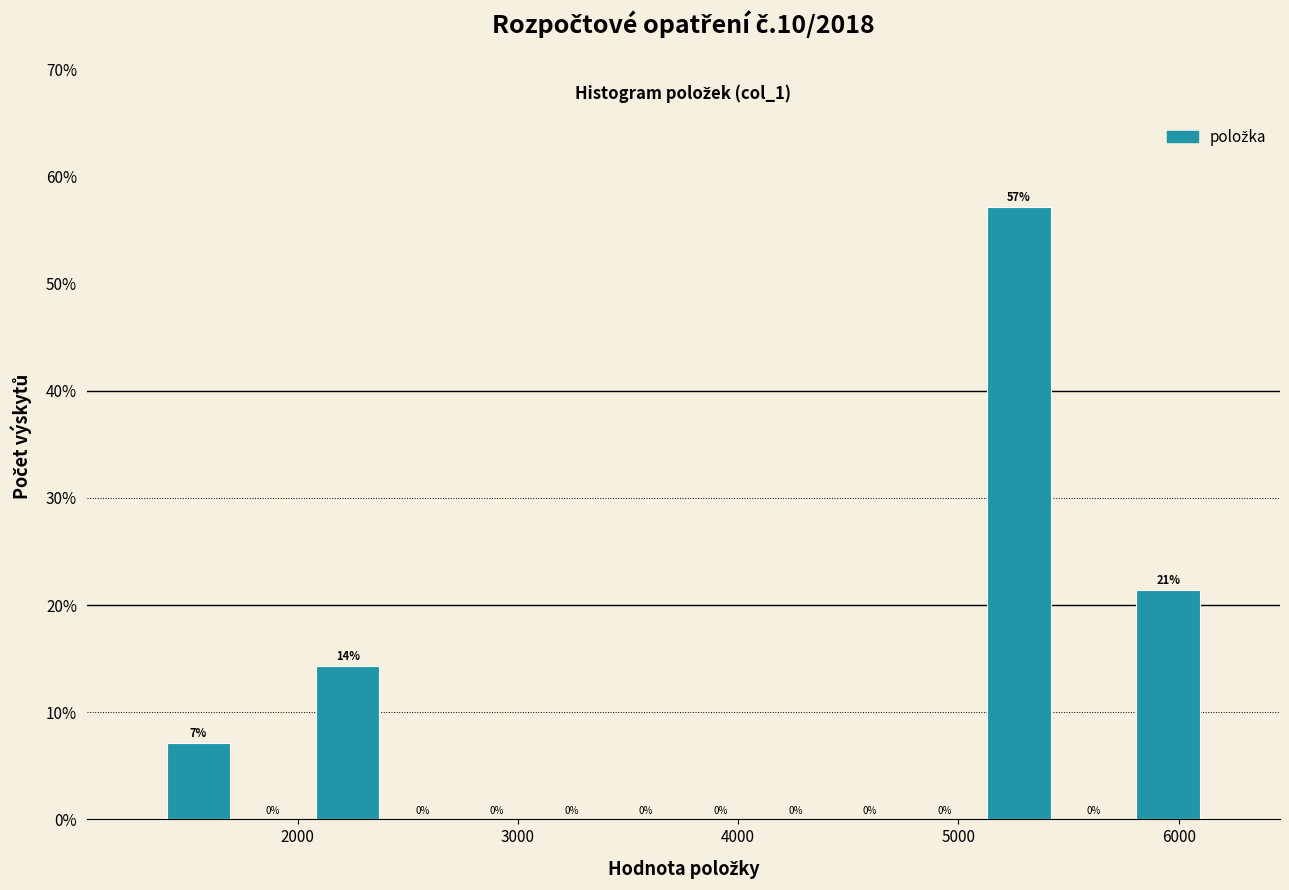

Read against the x-axis, roughly where is the centre of the tallest bar?

5300